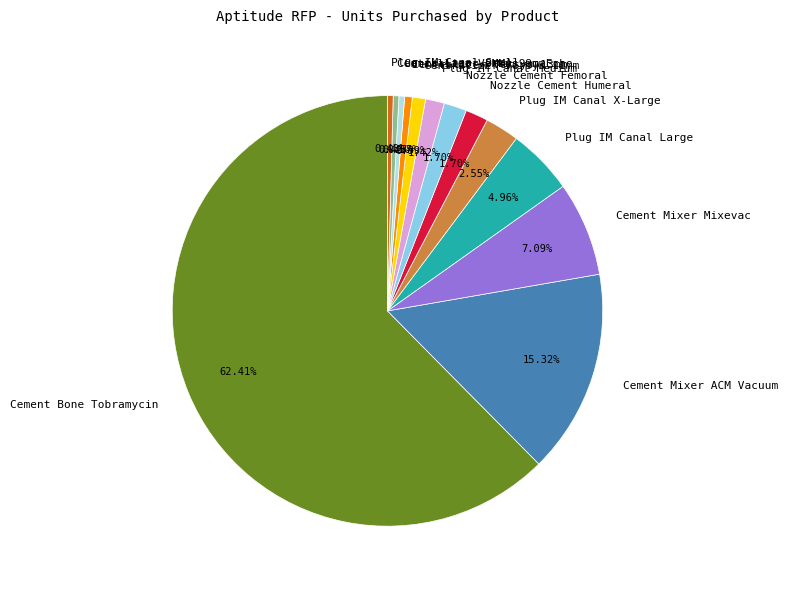

Which has a higher value, Centralizer Versys 11mm or Cement Bone Tobramycin?

Cement Bone Tobramycin